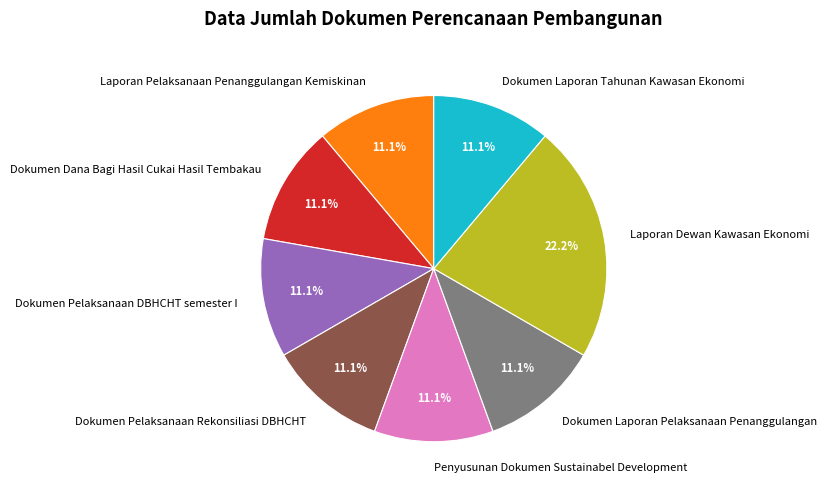

Which slice is the largest?

Laporan Dewan Kawasan Ekonomi